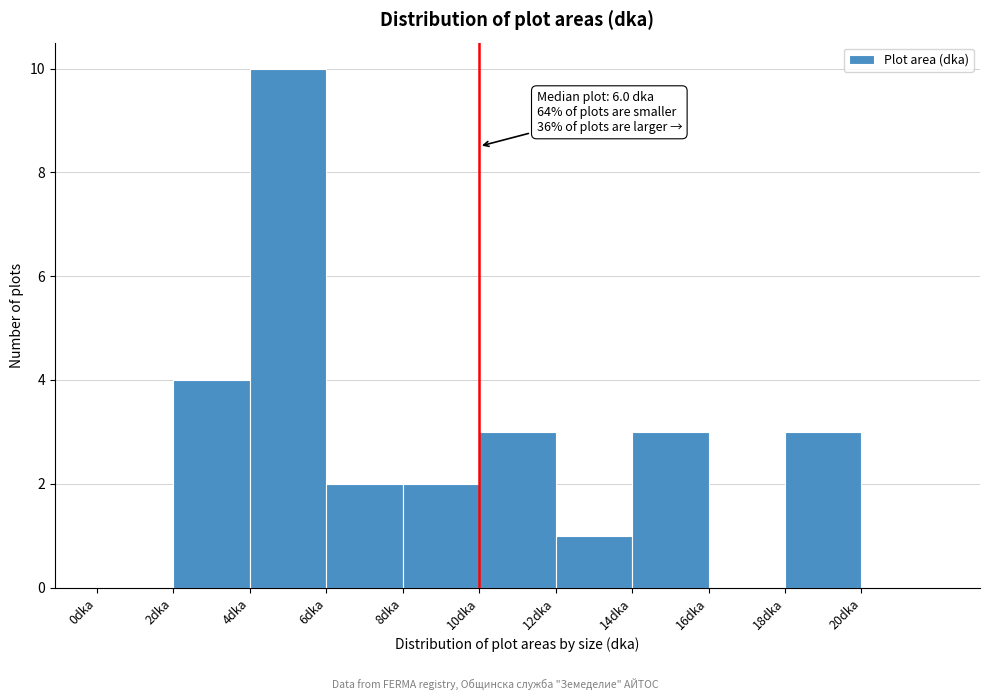

Which range on the x-axis has the tallest bar?

4 to 6